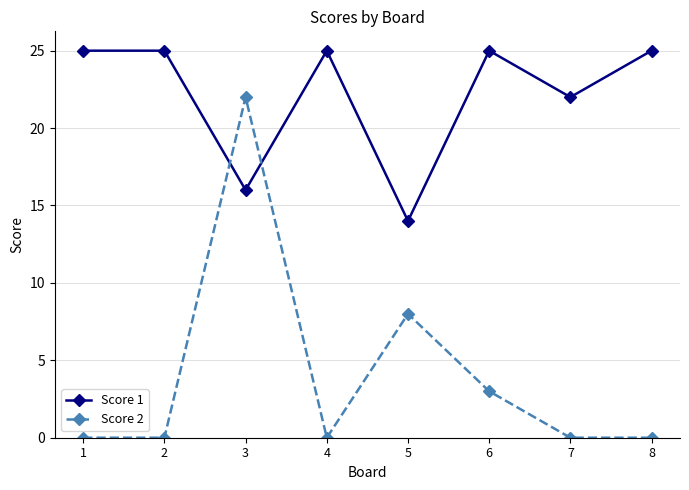

The Score 2 series shows 3 at 6. True or false?

True